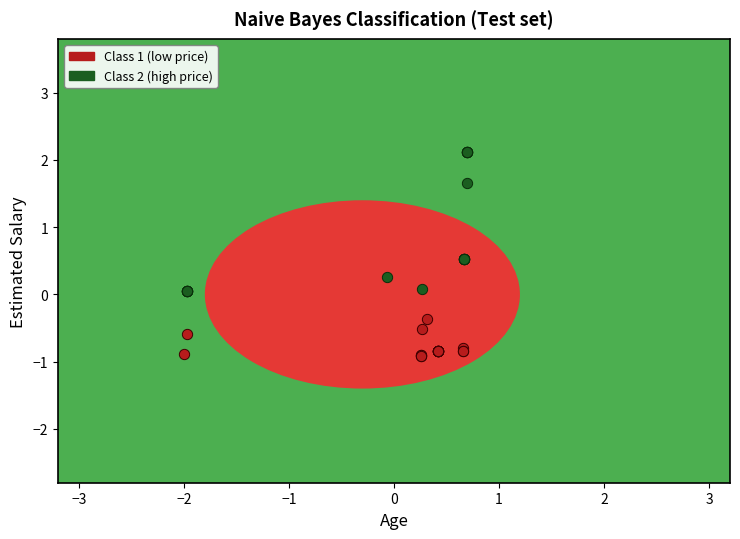

Which series has the widest spread of Y values?

Class 2 (high price)